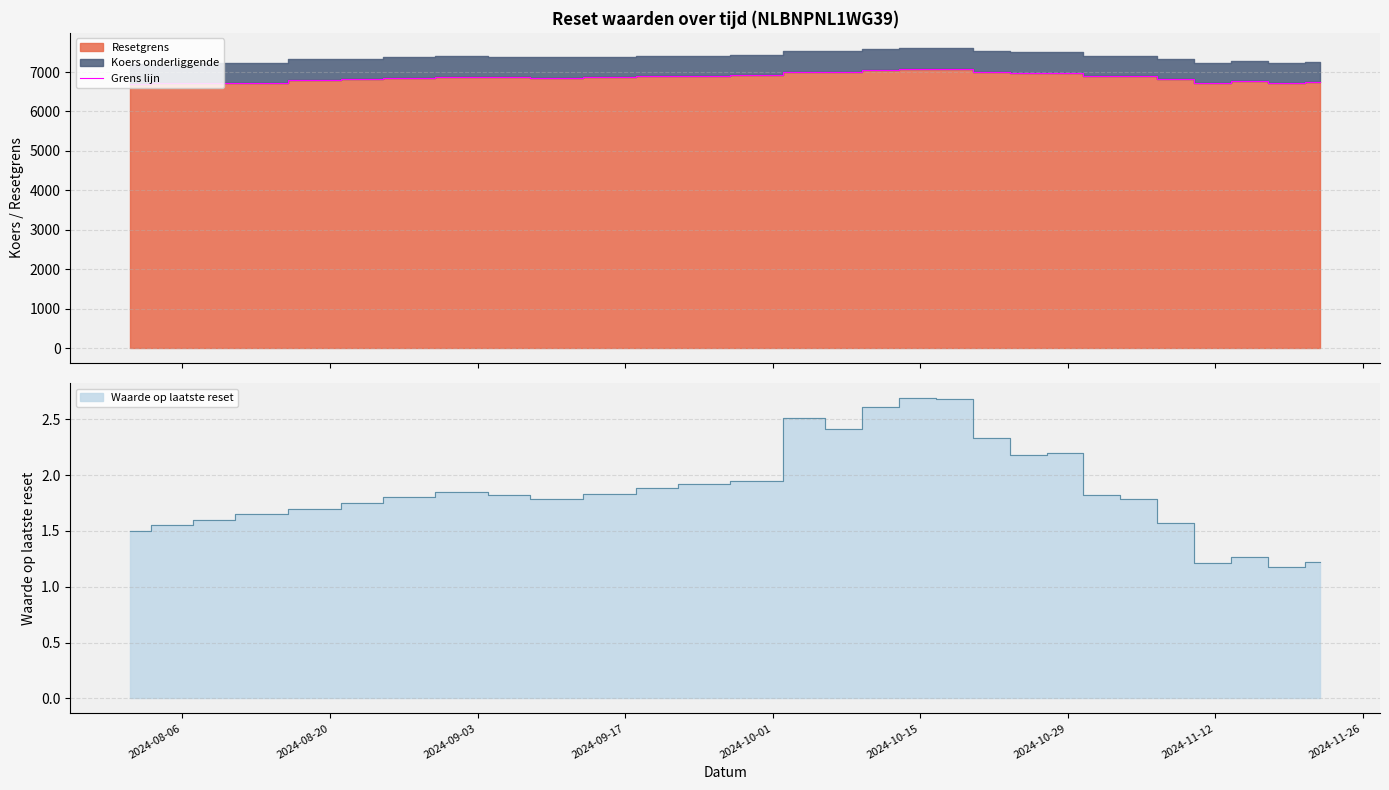

True or false: there are more than 0 points higher than both neighbors.

True